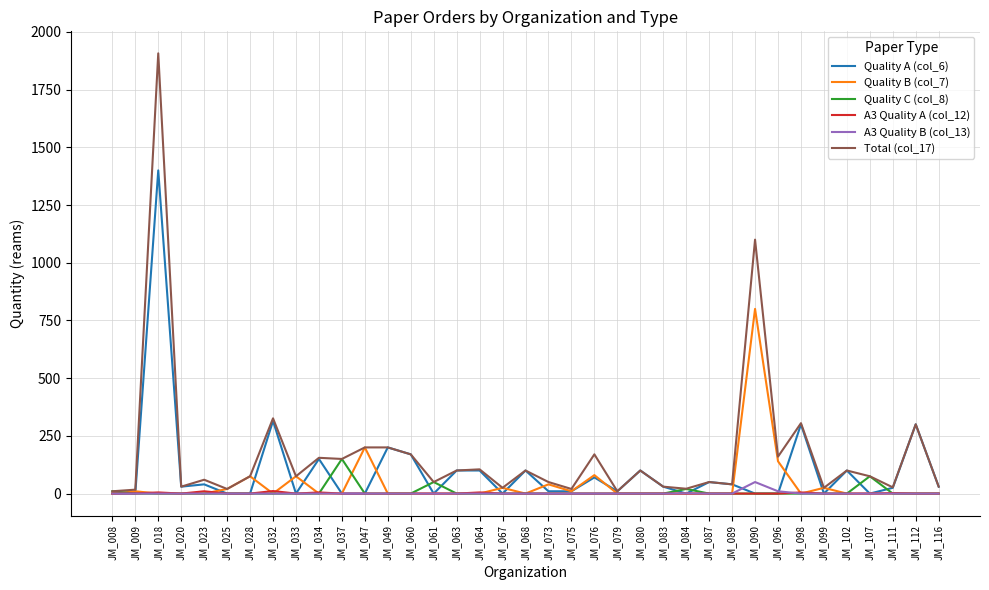

Does the chart have visible grid lines?

Yes